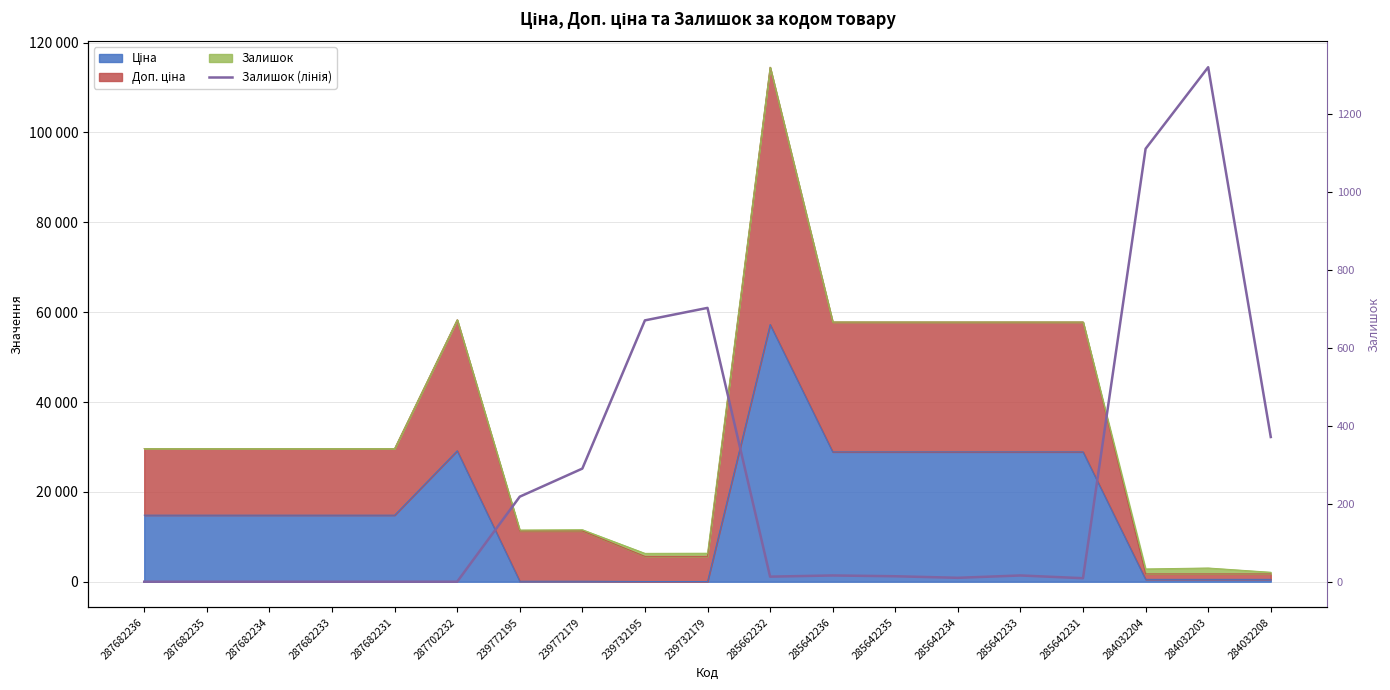

What is the label of the 17th point from the left?

284032204